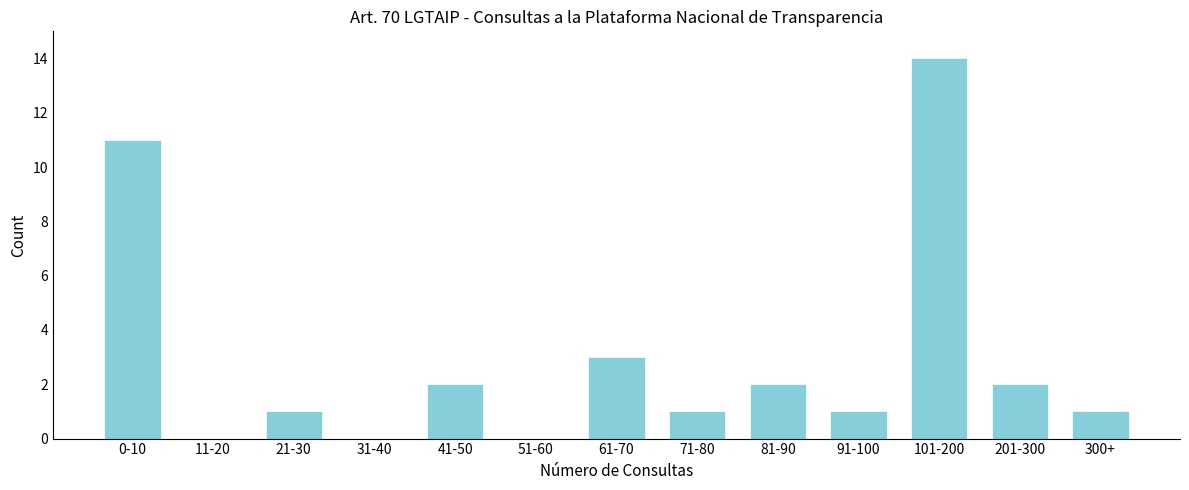

Reading right to left, list all the values displayed in this chart.

300+=1	201-300=2	101-200=14	91-100=1	81-90=2	71-80=1	61-70=3	51-60=0	41-50=2	31-40=0	21-30=1	11-20=0	0-10=11